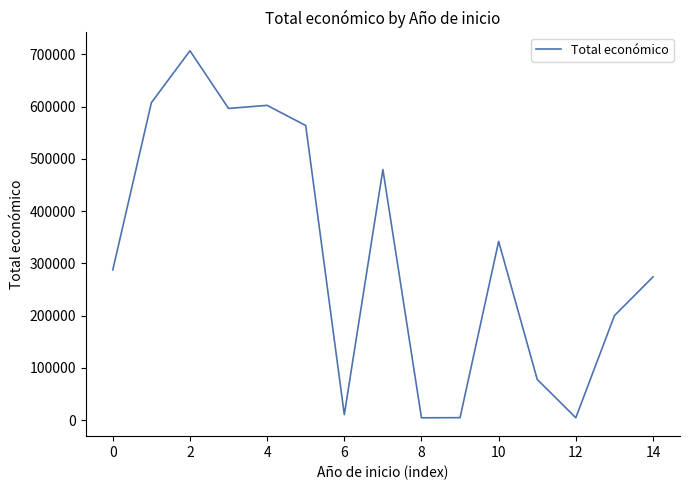

What is the maximum value shown in the chart?

706697.0